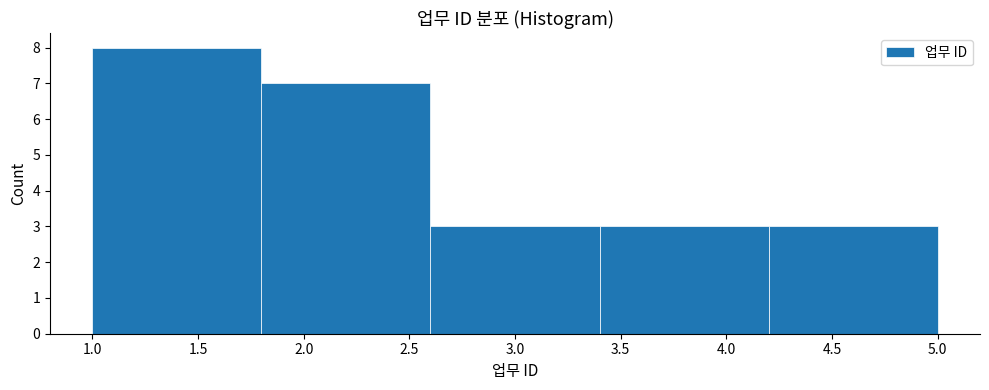

Over which range of the x-axis is the bar tallest?

1.0 to 1.8